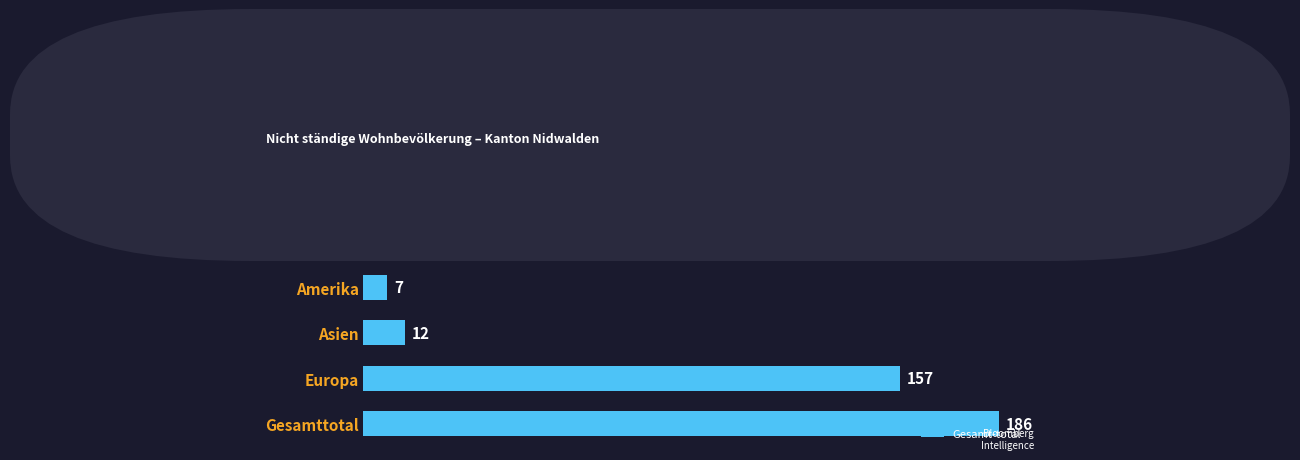

What is the sum of all values?

372